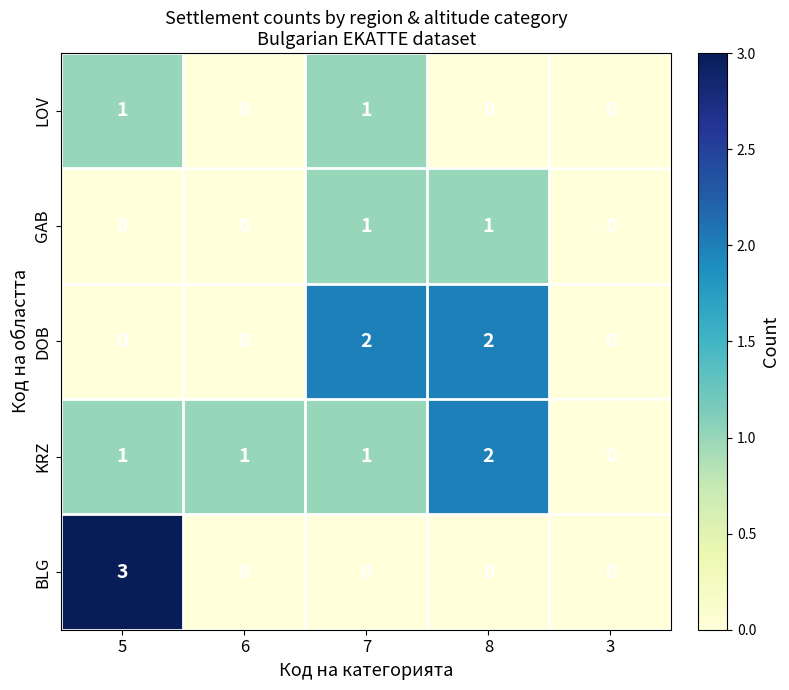

Count the number of categories in the chart.

5